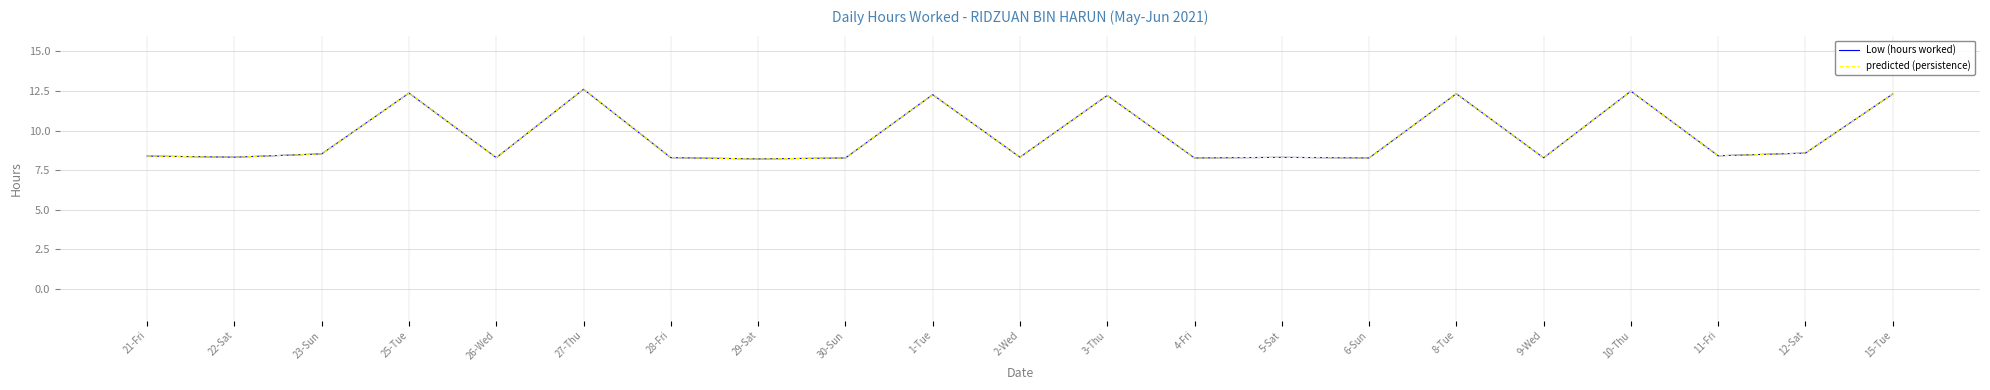

At which label does predicted (persistence) reach its minimum?

29-Sat